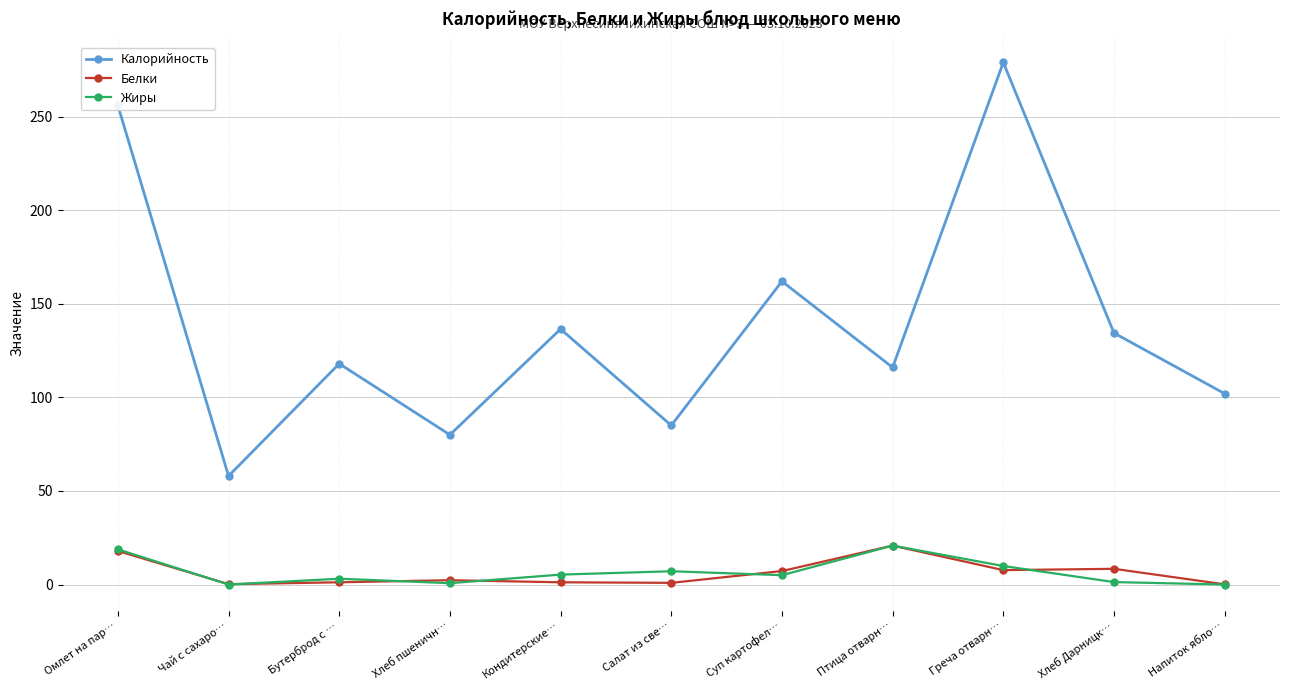

Which series changed the most between Кондитерские… and Напиток ябло…?

Калорийность